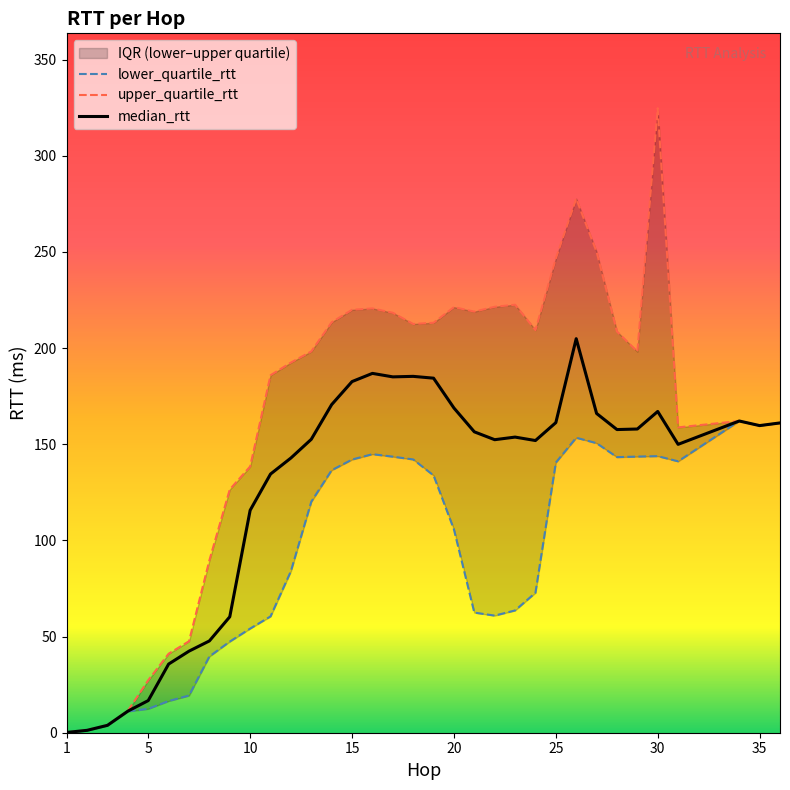

Which series has the largest total across all categories?

upper_quartile_rtt